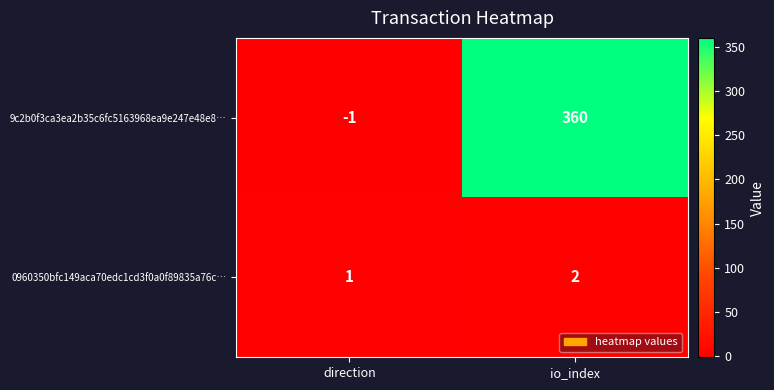

Is it true that 9c2b0f3ca3ea2b35c6fc5163968ea9e247e48e8… equals 206 at io_index?

False